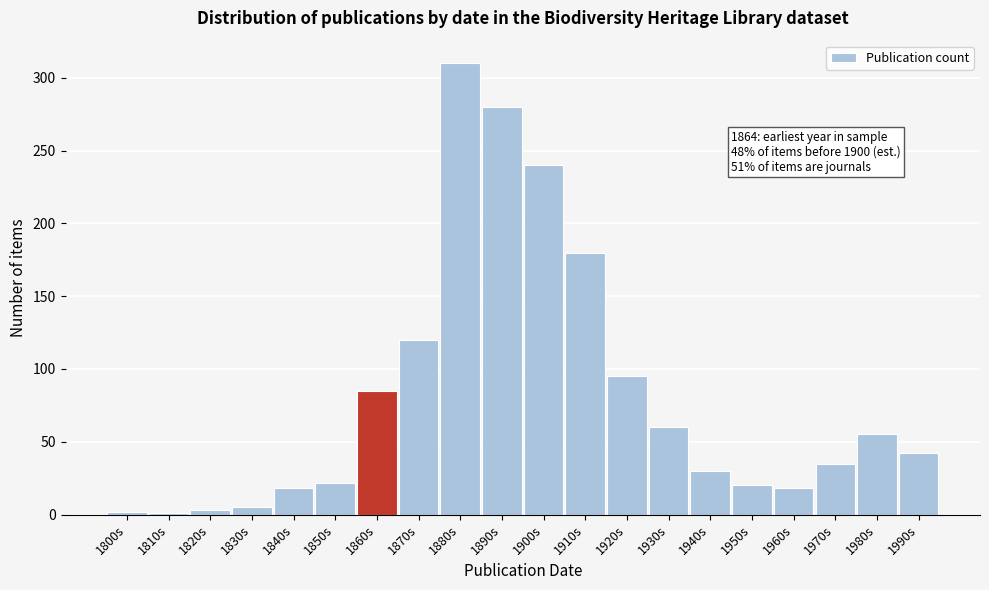

At which category does the chart reach its peak across all series?

1880s